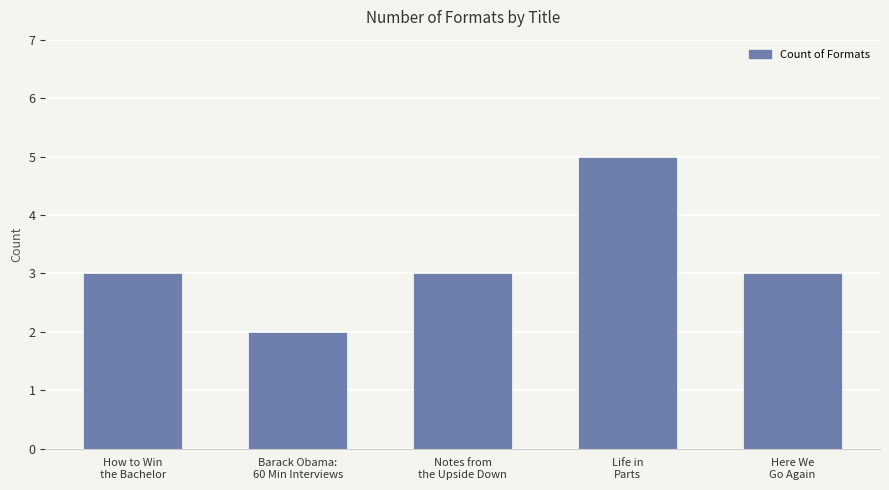

What is the maximum value shown in the chart?

5